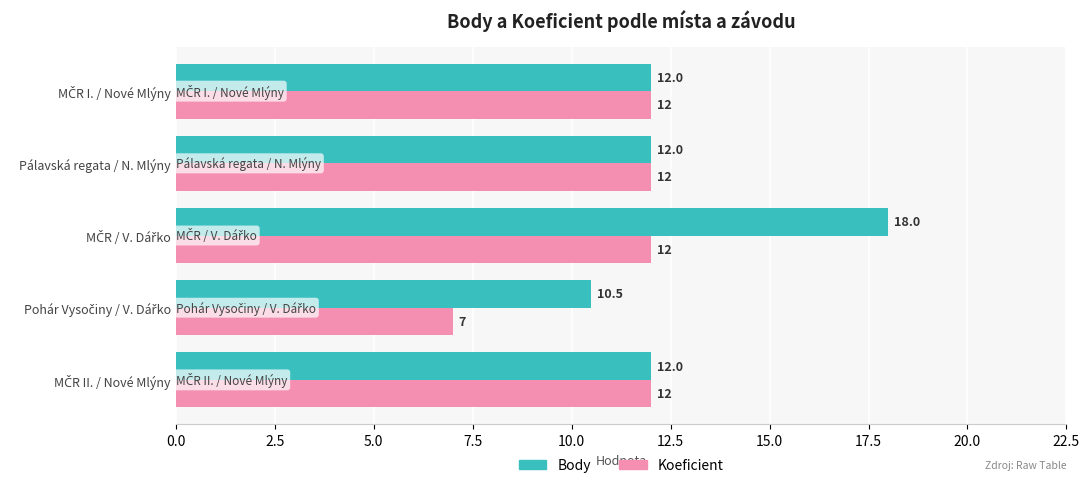

Count the Body values in the range 12 to 13.

3